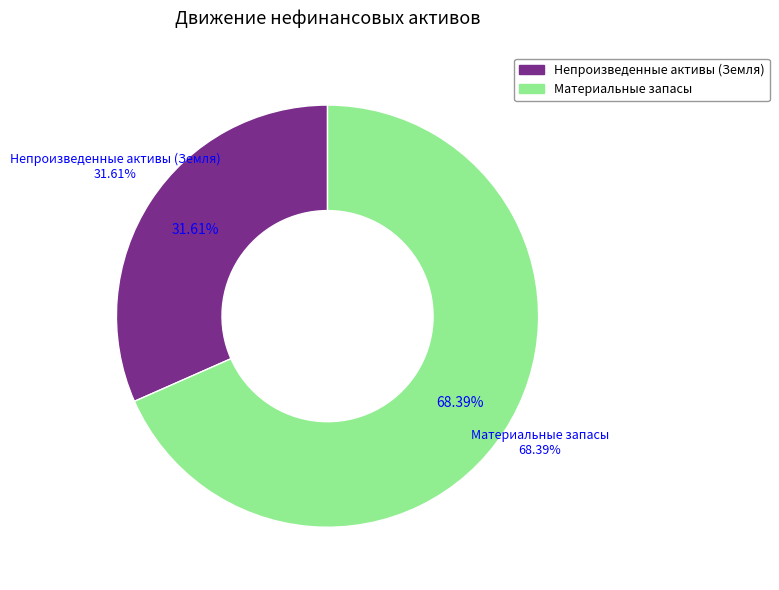

Which has a higher value, Непроизведенные активы (Земля) or Материальные запасы?

Материальные запасы